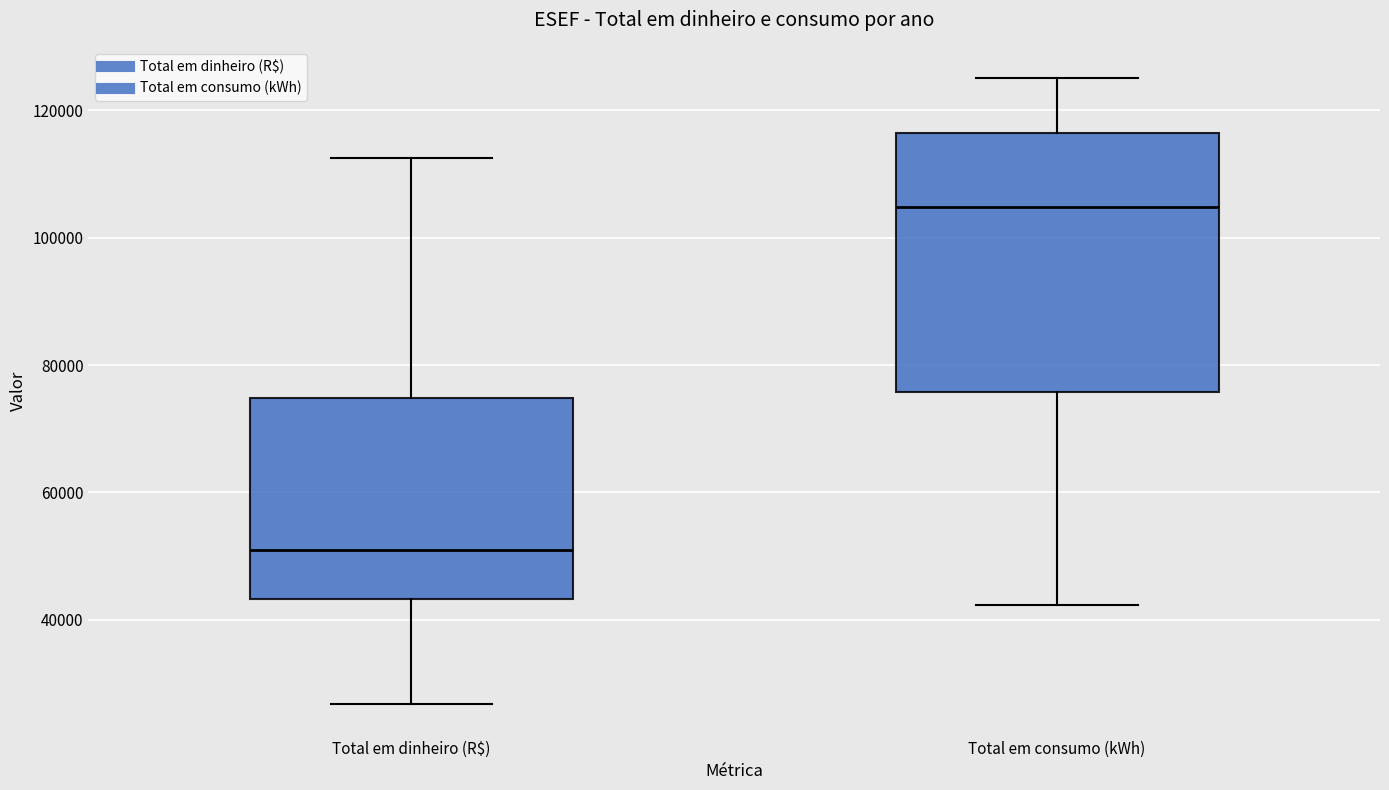

Which box is the tallest, from its lower edge to its upper edge?

Total em consumo (kWh)